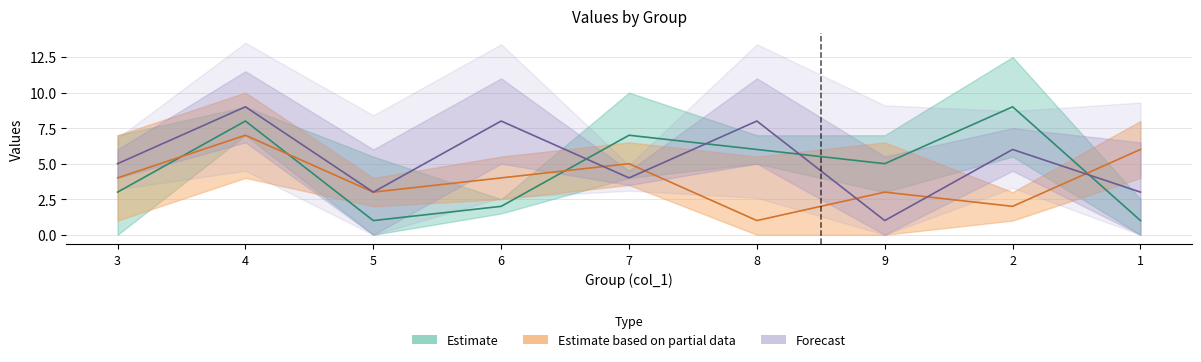

Between 5 and 7, which is larger?

7